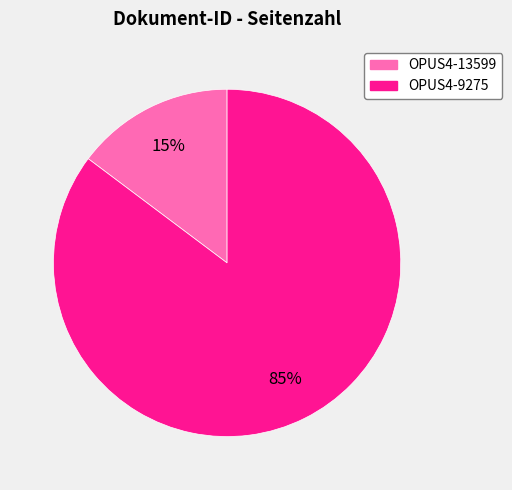

Does OPUS4-13599 account for over 50% of the chart?

No